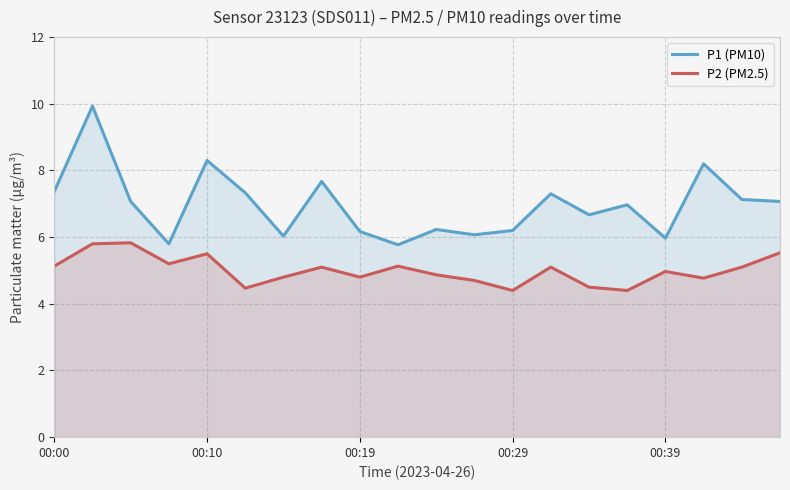

What is the total value across all series at 6?

10.8